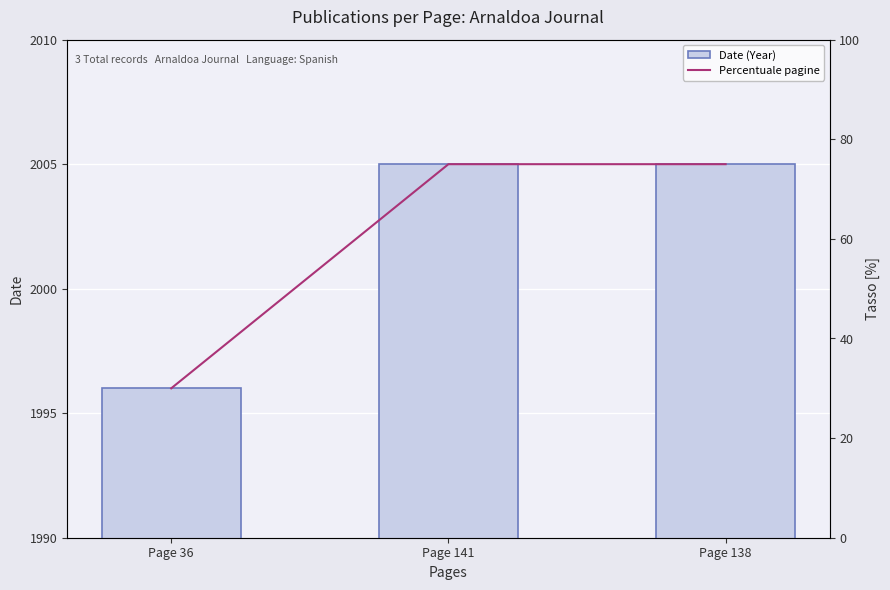

What position from the right is Page 141?

2